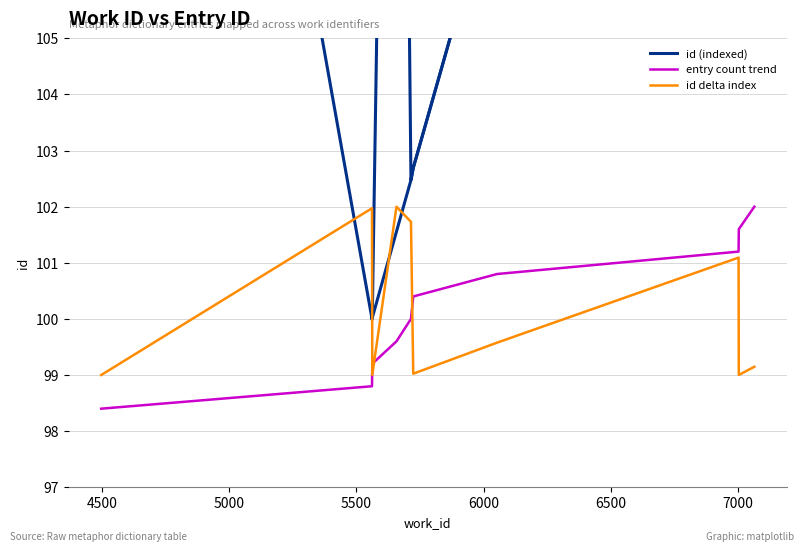

Which series ends up on top after the final intersection of id delta index and entry count trend?

entry count trend